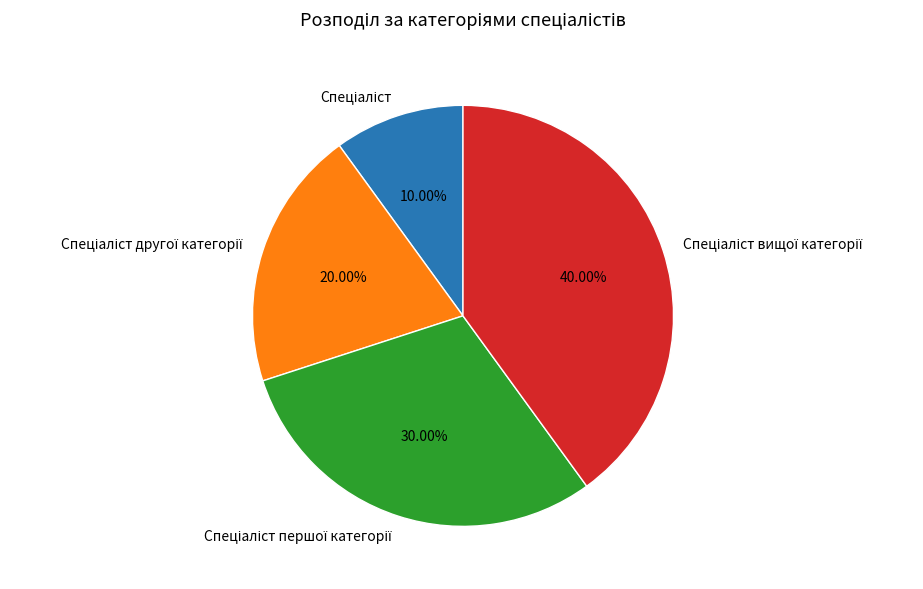

Does any single category account for the majority?

No